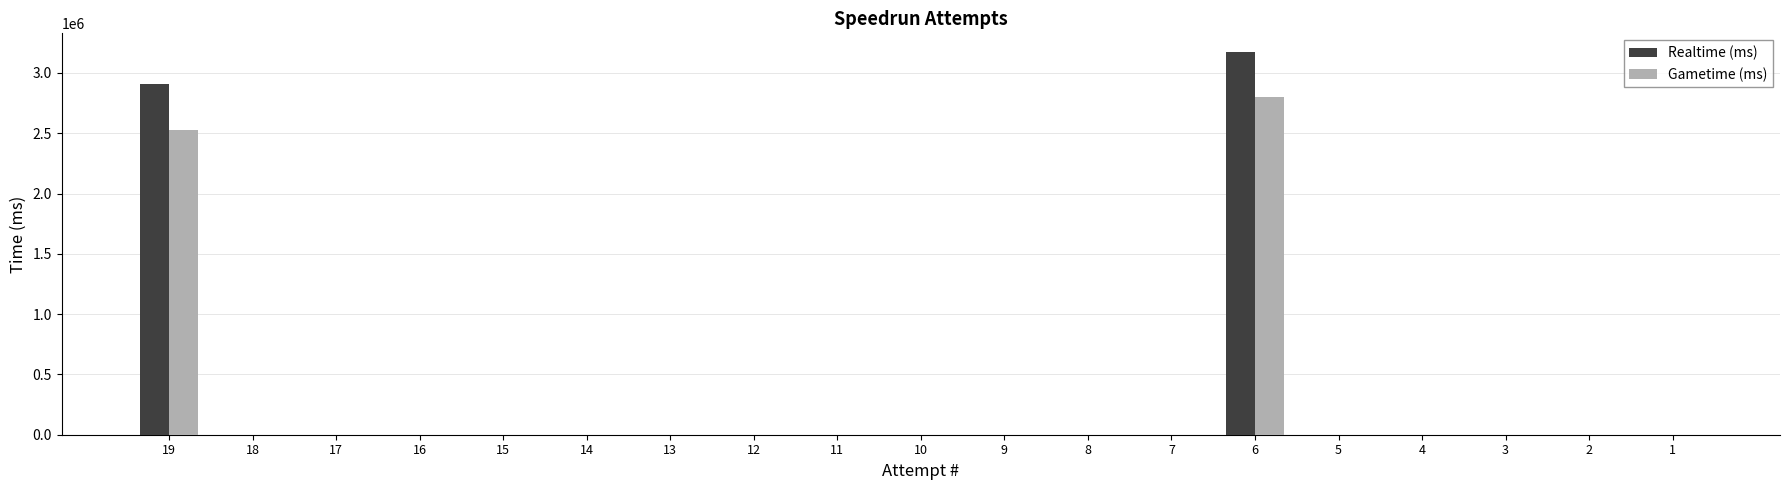

How many values in the Realtime (ms) series exceed 0?

2